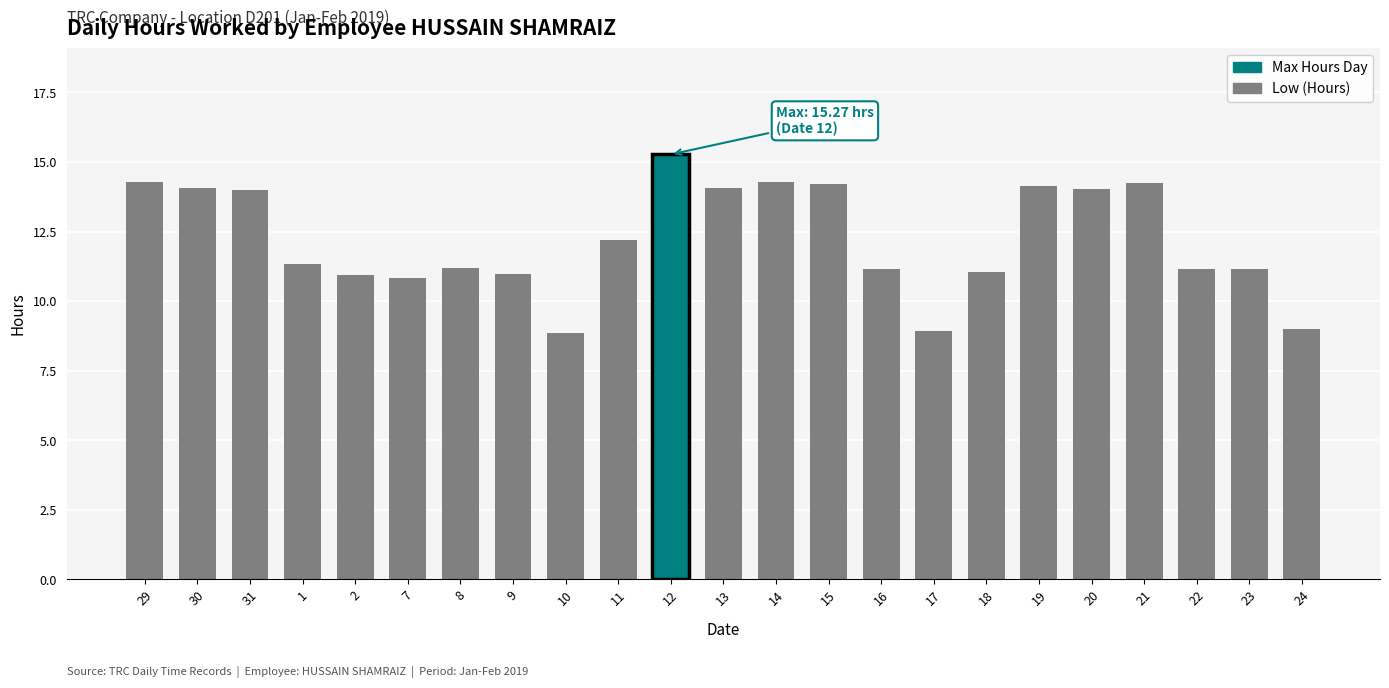

What is the label of the 6th bar from the left?

7